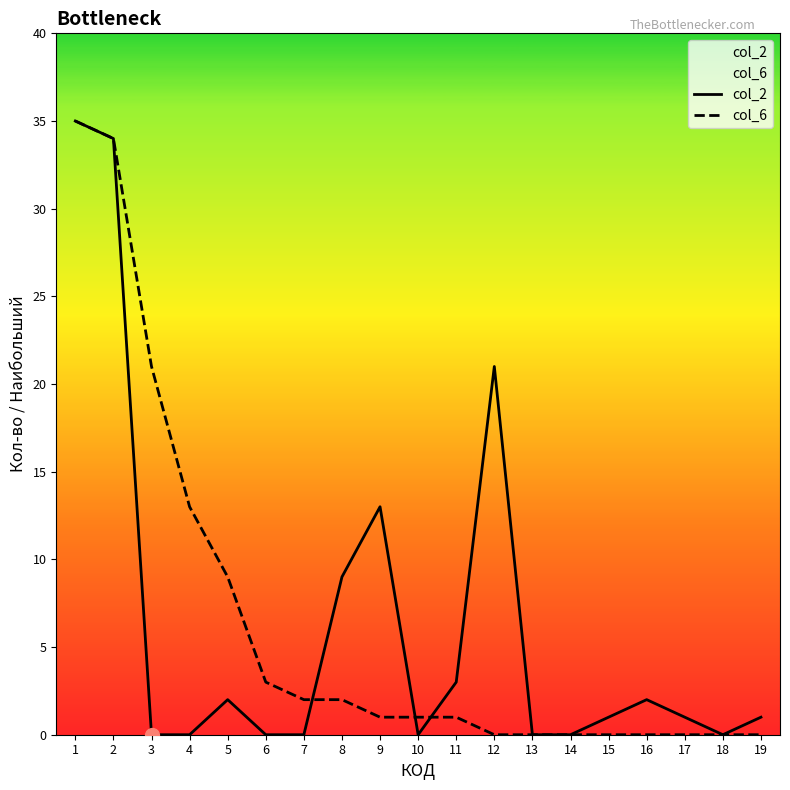

What is the highest value of the col_2 series?

35